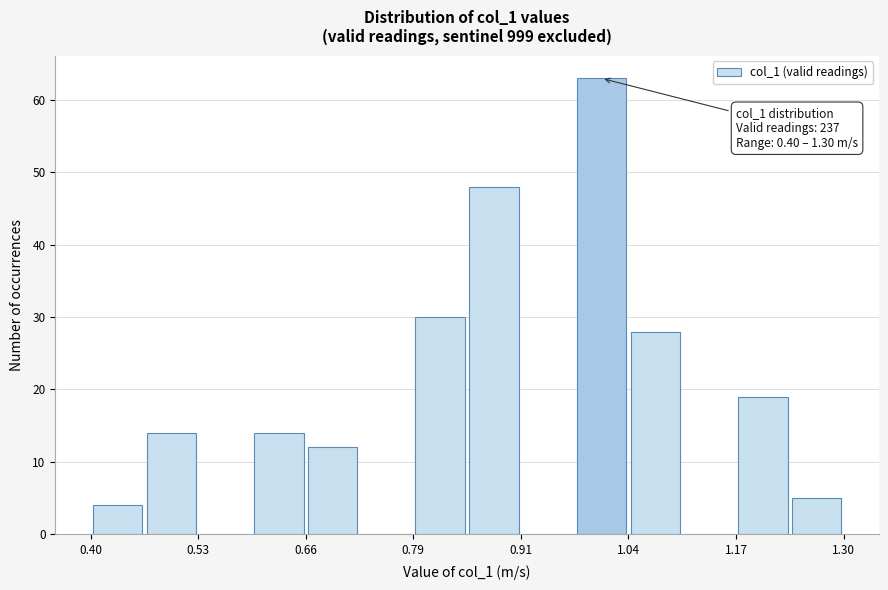

Read against the x-axis, roughly where is the centre of the tallest bar?

1.02